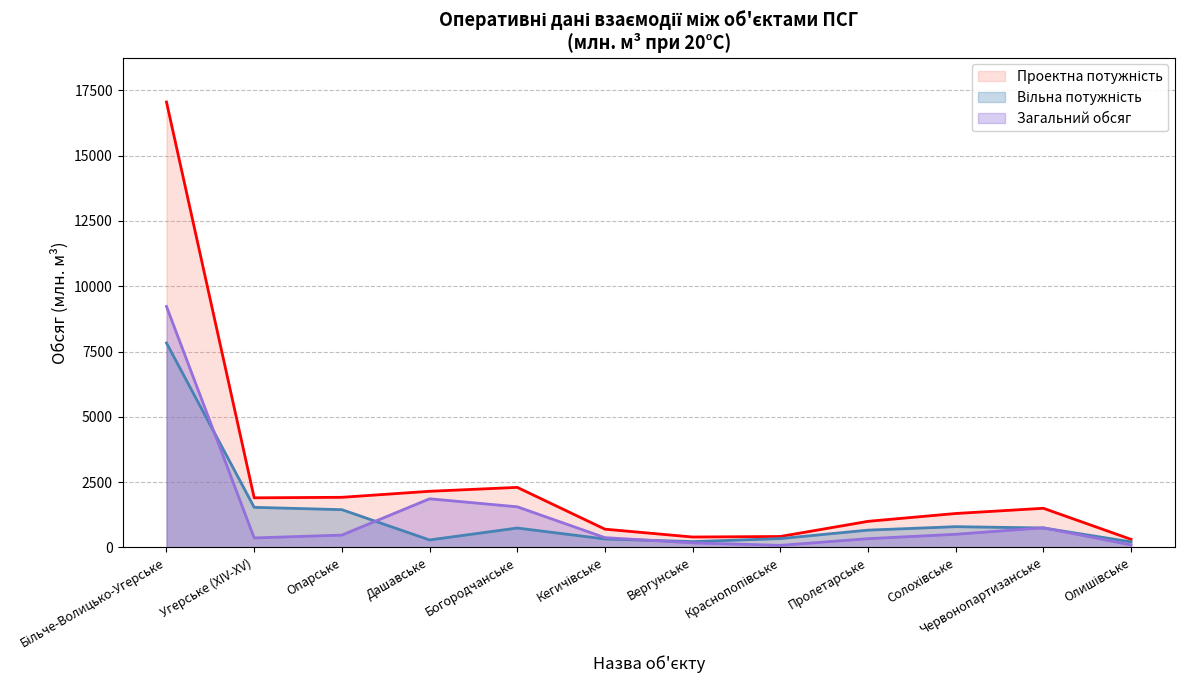

List the labels in order of Вільна потужність (лінія) value, smallest first.

Олишівське, Вергунське, Дашавське, Кегичівське, Краснопопівське, Пролетарське, Богородчанське, Червонопартизанське, Солохівське, Опарське, Угерське (XIV-XV), Більче-Волицько-Угерське